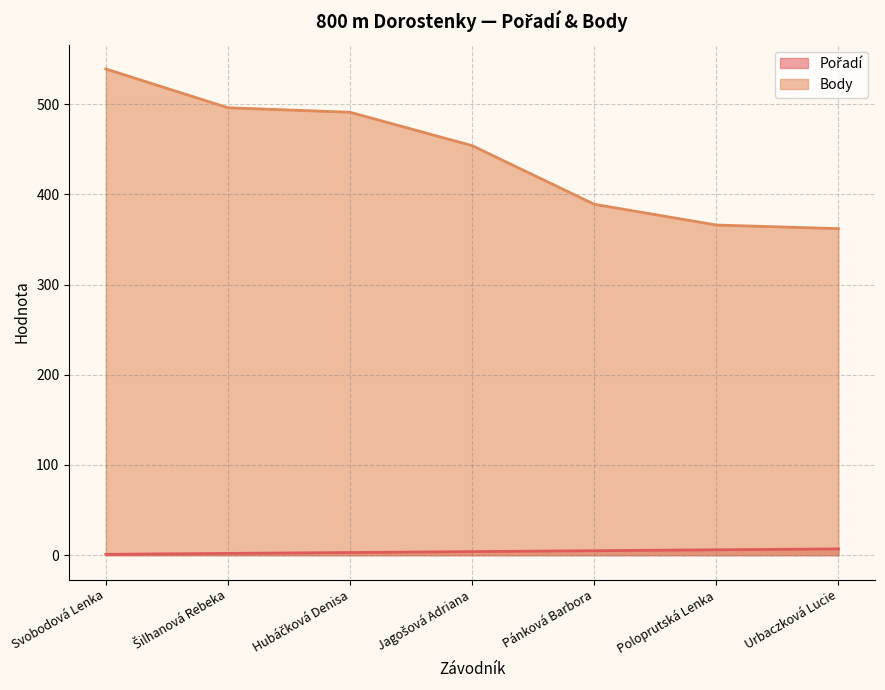

What is the difference between the highest and lowest values at Urbaczková Lucie?

355